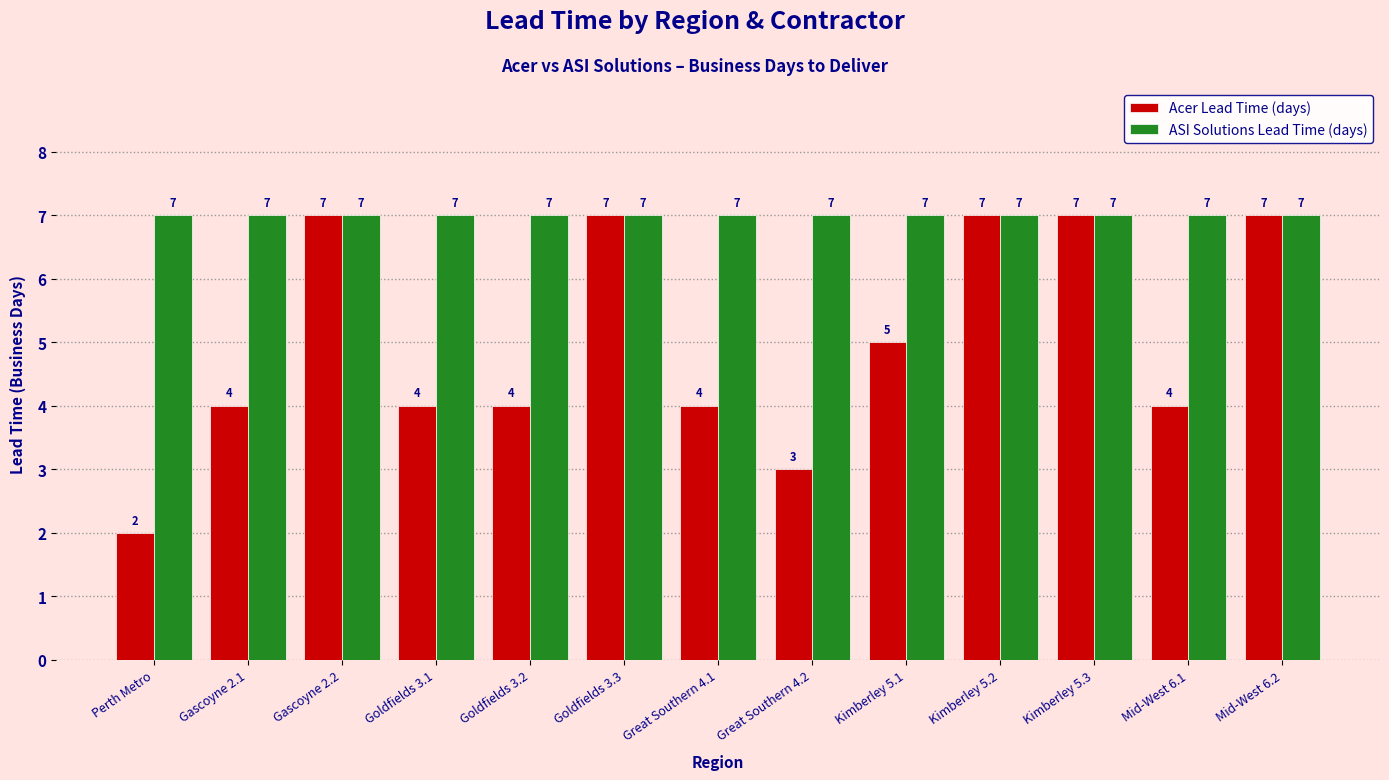

True or false: ASI Solutions Lead Time (days) has a value of 7 at Mid-West 6.2.

True